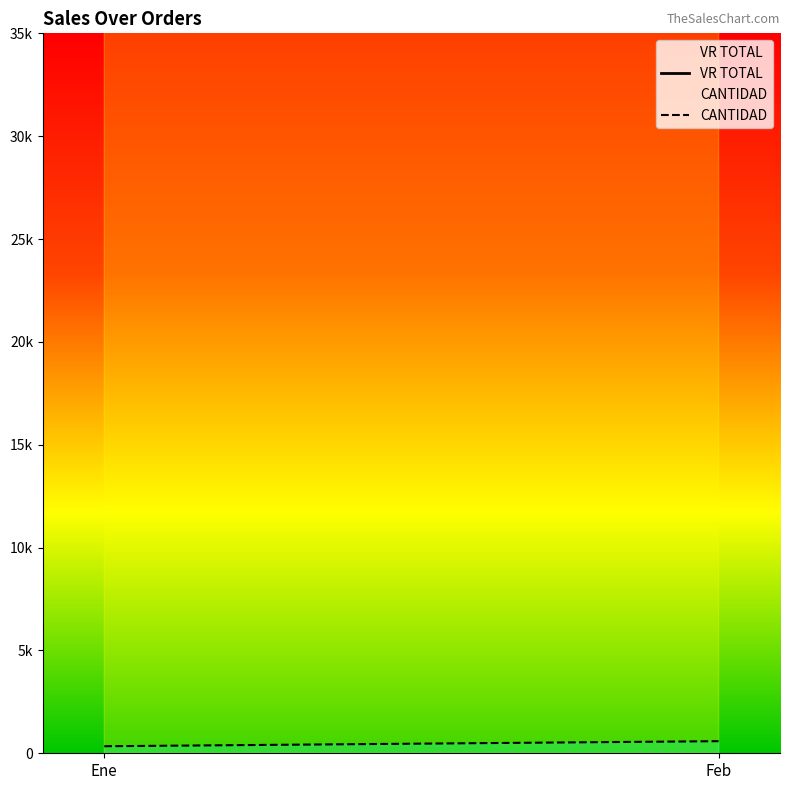

What are all the series names shown in the legend?

VR TOTAL, CANTIDAD